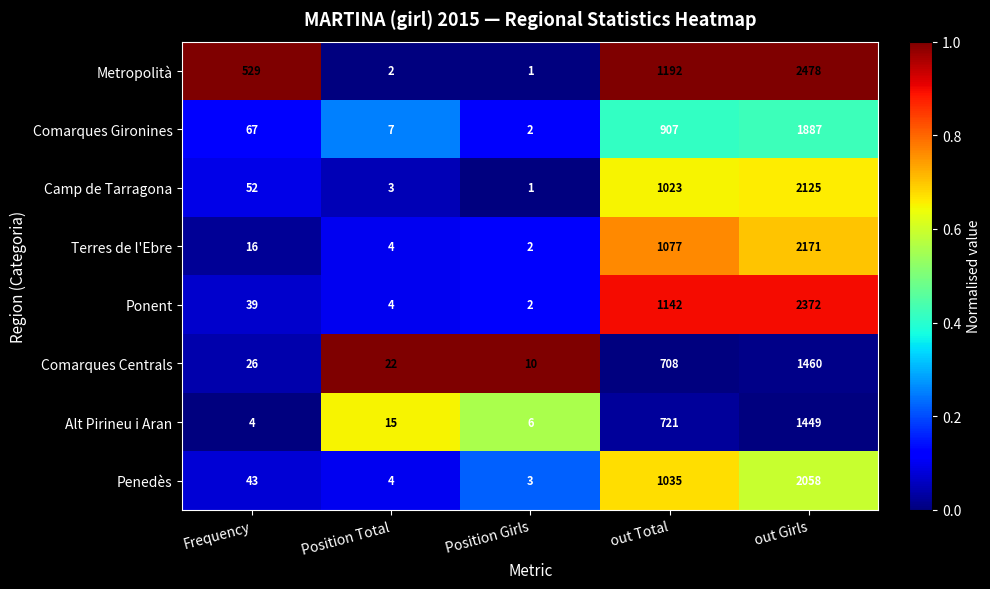

What is the difference between the Ponent values at Position Girls and out Total?

1140